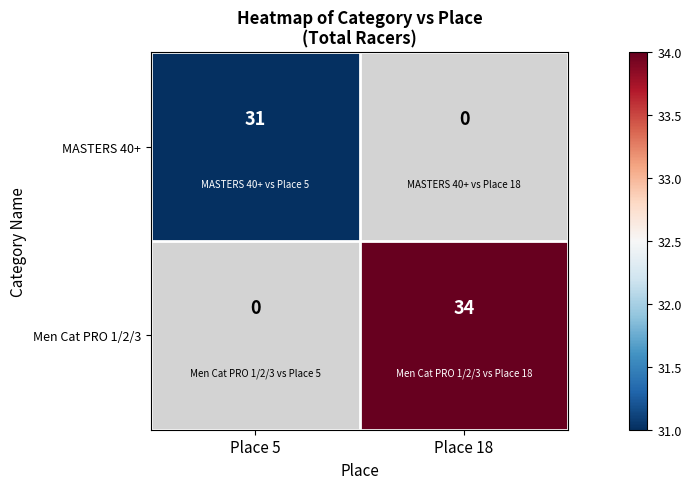

Is it true that MASTERS 40+ equals 31 at Place 5?

True